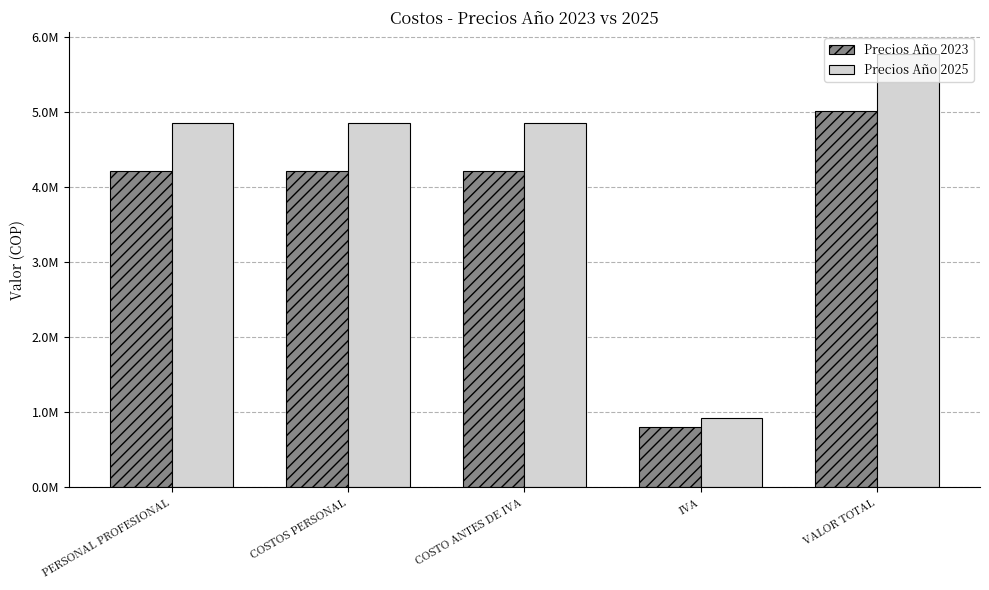

What is the maximum value for Precios Año 2023?

5012955.9